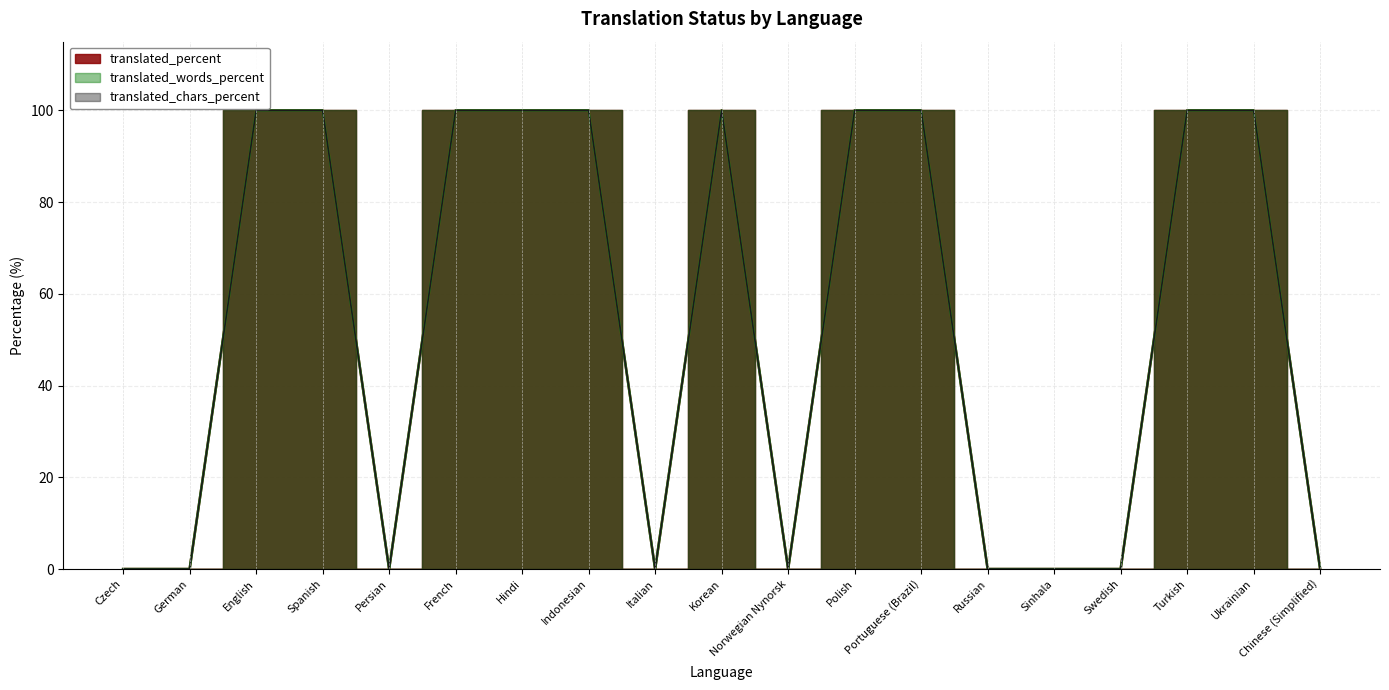

How many interior local valleys does the translated_chars_percent series have?

3